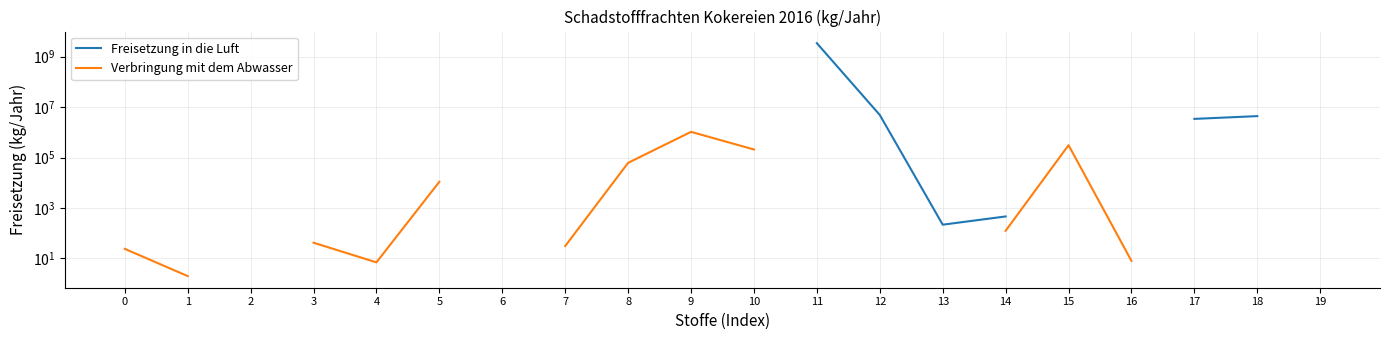

True or false: Verbringung mit dem Abwasser has more than 0 points higher than both neighbors.

True